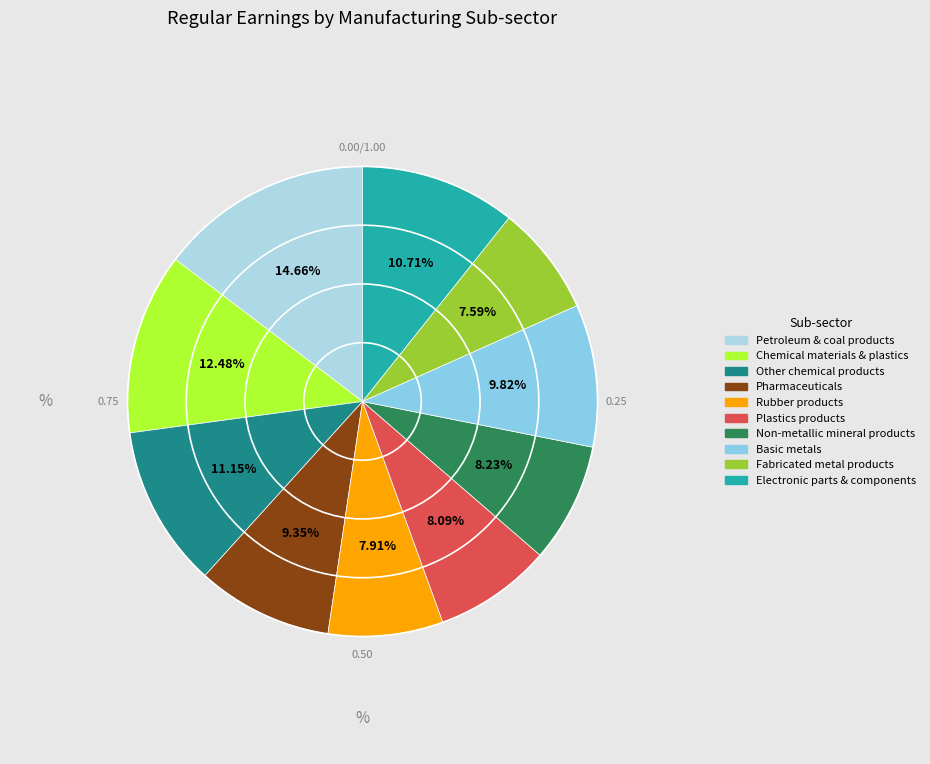

Rank the categories by value from lowest to highest.

Fabricated metal products, Rubber products, Plastics products, Non-metallic mineral products, Pharmaceuticals, Basic metals, Electronic parts & components, Other chemical products, Chemical materials & plastics, Petroleum & coal products